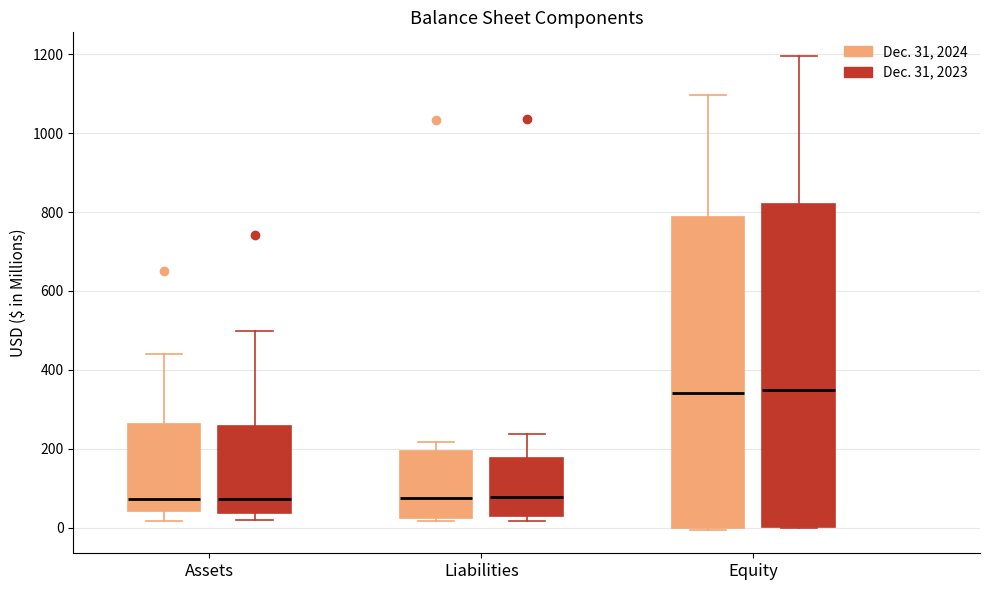

Reading left to right, transcribe this box plot: for each box, give where its median line is, the range the box spans, and where its two whiskers end, as read against the y-axis. The values are not printed on the chart, so give them approximately, as read against the axis.

Assets (Dec. 31, 2024): median 80, box 40 to 260, whiskers 20 to 440
Assets (Dec. 31, 2023): median 80, box 40 to 260, whiskers 20 to 500
Liabilities (Dec. 31, 2024): median 80, box 20 to 200, whiskers 20 (just below the box's lower edge) to 220
Liabilities (Dec. 31, 2023): median 80, box 40 to 180, whiskers 20 to 240
Equity (Dec. 31, 2024): median 340, box 0 to 780, whiskers 0 to 1100
Equity (Dec. 31, 2023): median 340, box 0 to 820, whiskers 0 to 1200